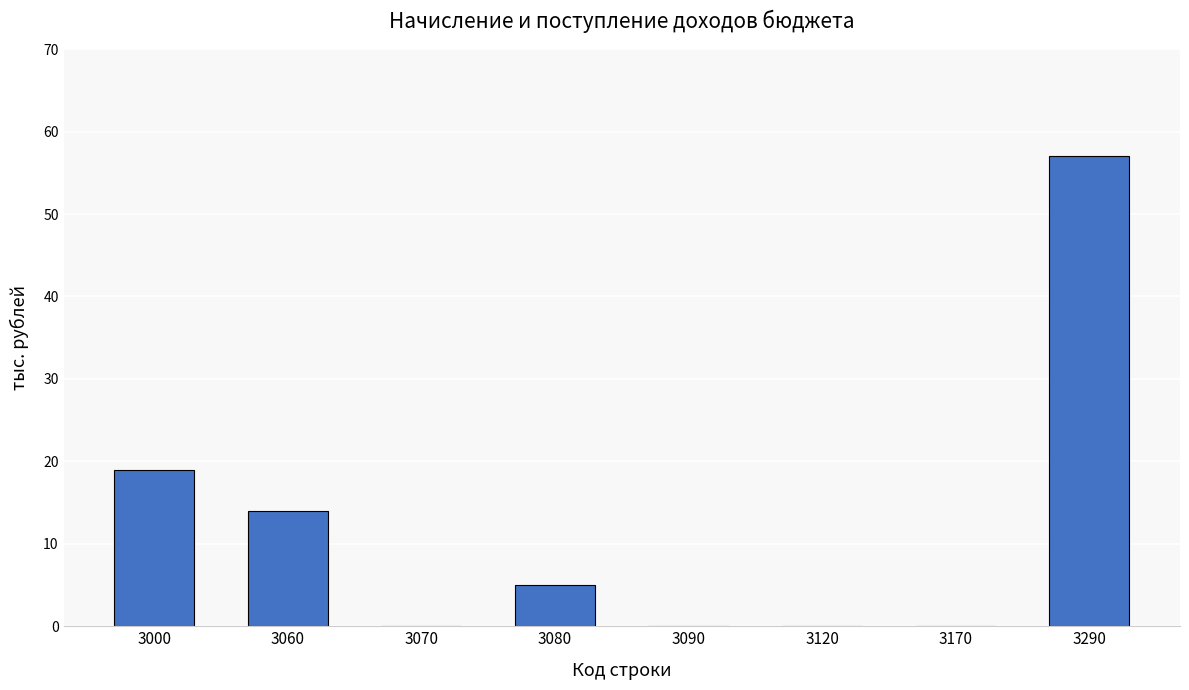

Where does the data first go above 5?

3000